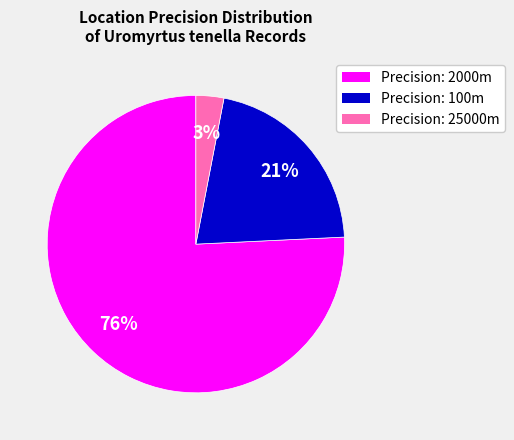

To the nearest percent, what is the difference between the largest and smallest slice percentages?

73%